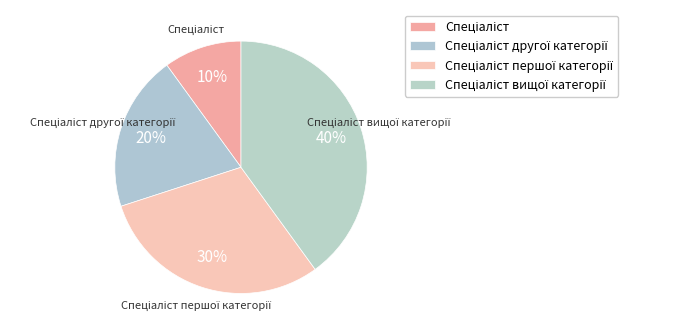

To the nearest percent, what is the average slice percentage?

25%